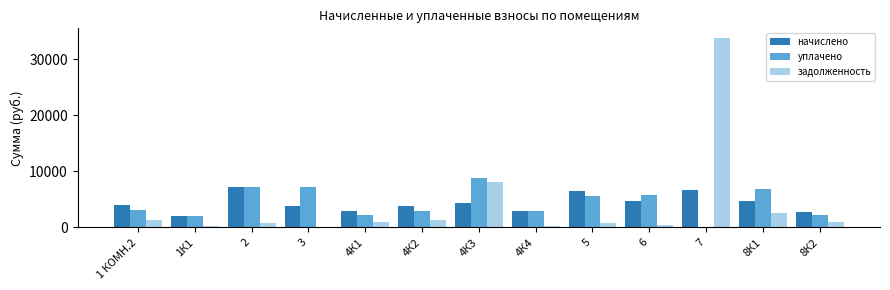

What is the sum of all задолженность values?

51766.2